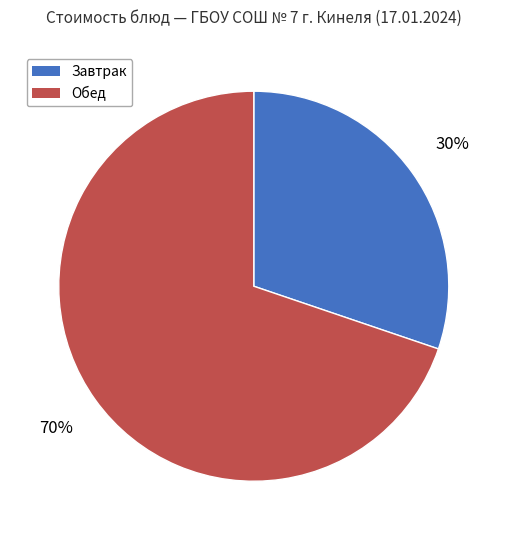

How many segments does this pie chart have?

2